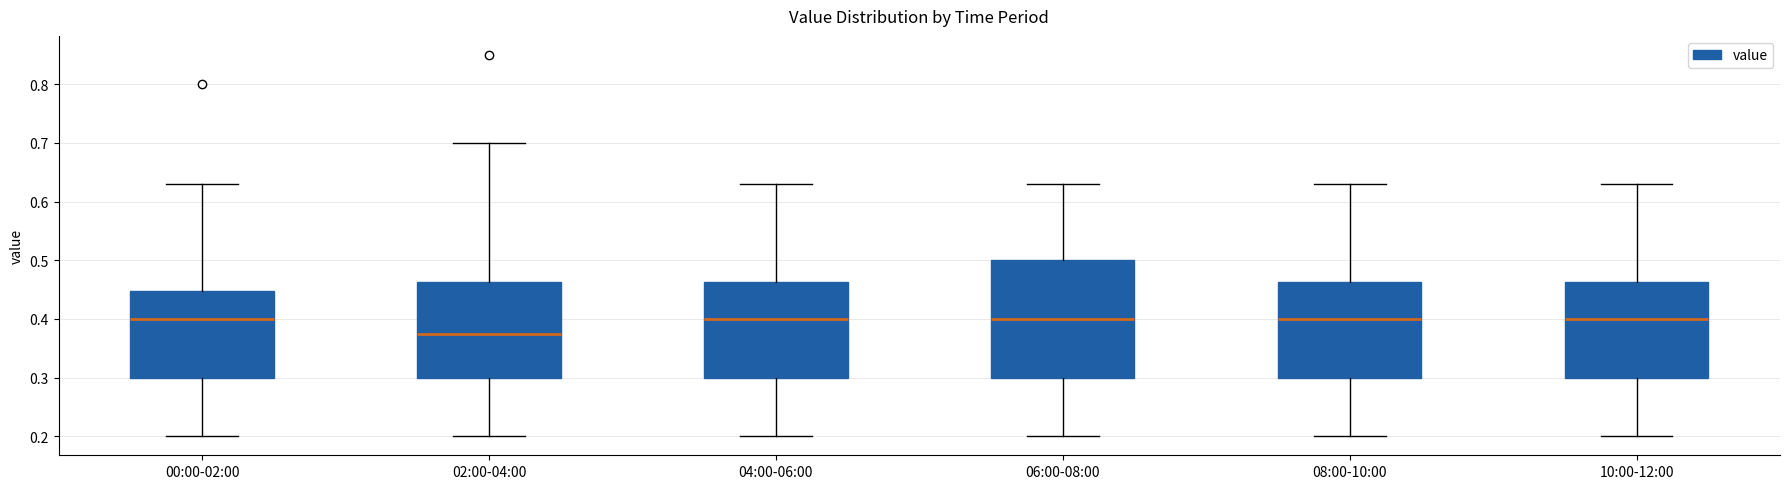

Where is the upper edge of the box for 04:00-06:00 on the y-axis? The values are not printed on the chart, so give them approximately, as read against the axis.

0.46